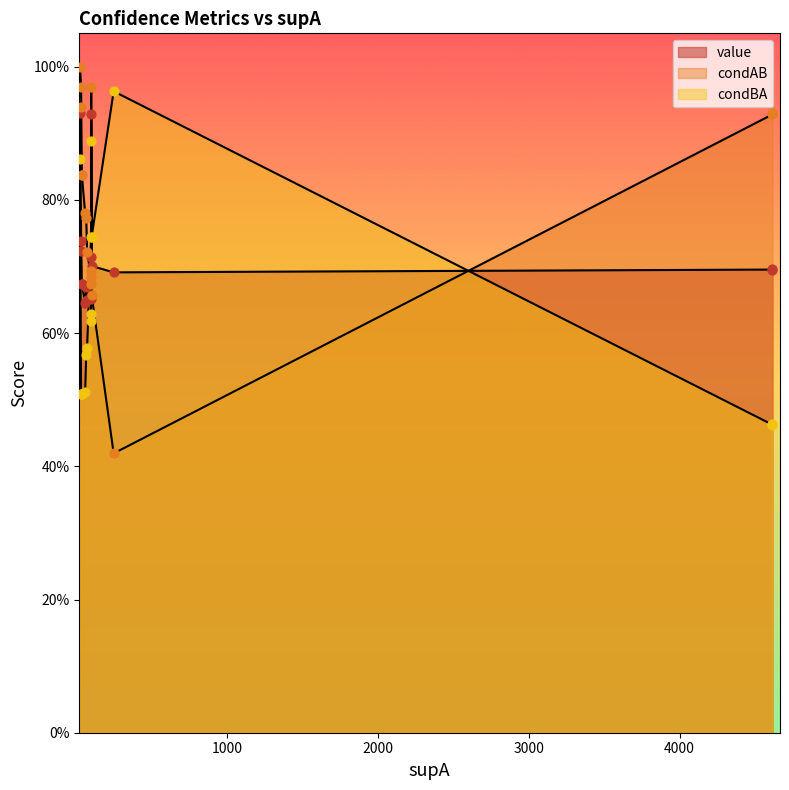

What are all the series names shown in the legend?

value, condAB, condBA